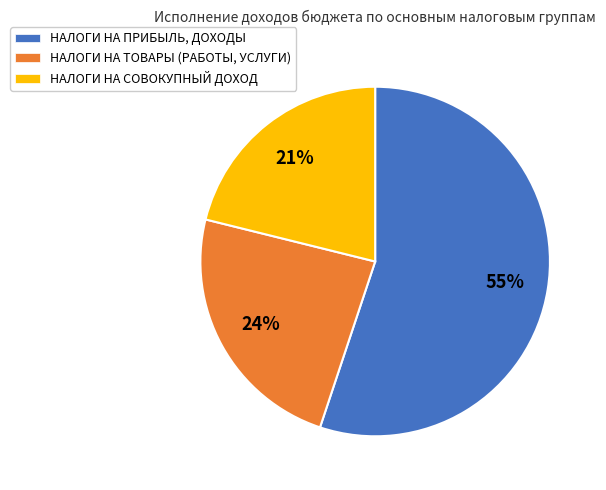

Which slice represents more than half of the pie?

НАЛОГИ НА ПРИБЫЛЬ, ДОХОДЫ